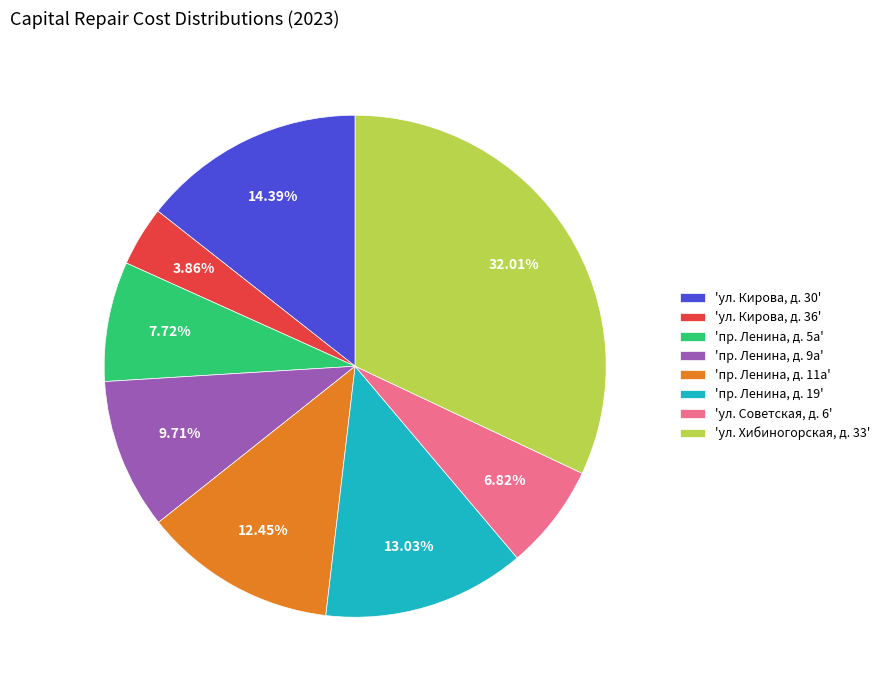

Rank the categories by value from lowest to highest.

'ул. Кирова, д. 36', 'ул. Советская, д. 6', 'пр. Ленина, д. 5а', 'пр. Ленина, д. 9а', 'пр. Ленина, д. 11а', 'пр. Ленина, д. 19', 'ул. Кирова, д. 30', 'ул. Хибиногорская, д. 33'